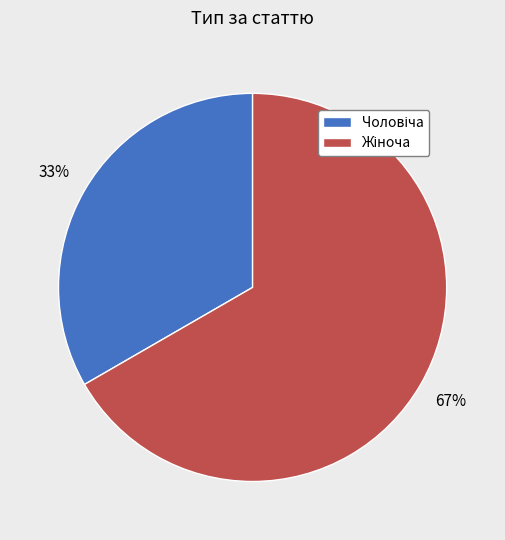

Is there a majority slice in this chart?

Yes